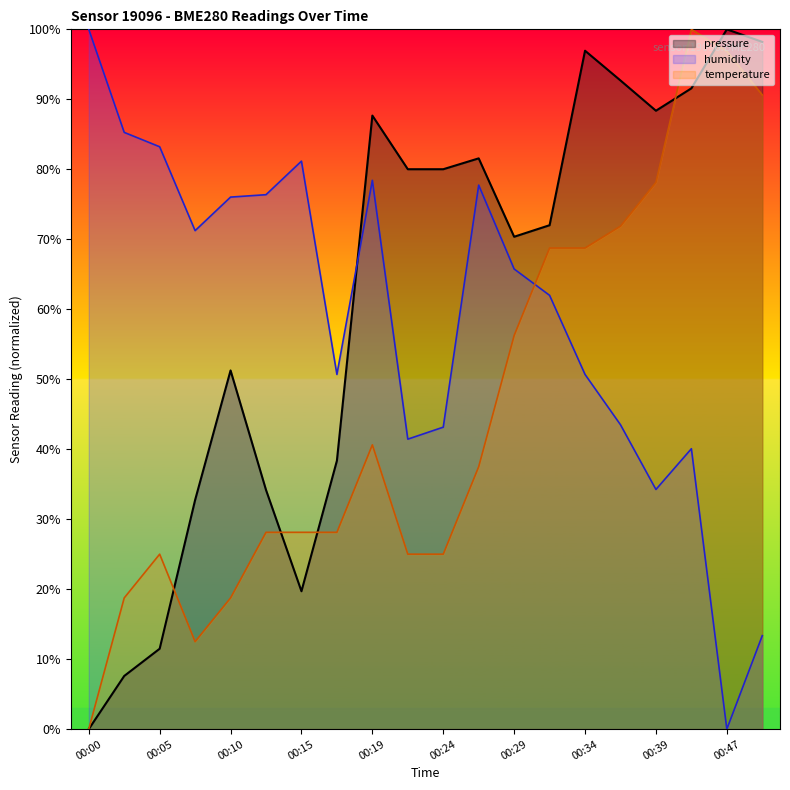

What are all the series names shown in the legend?

pressure, humidity, temperature